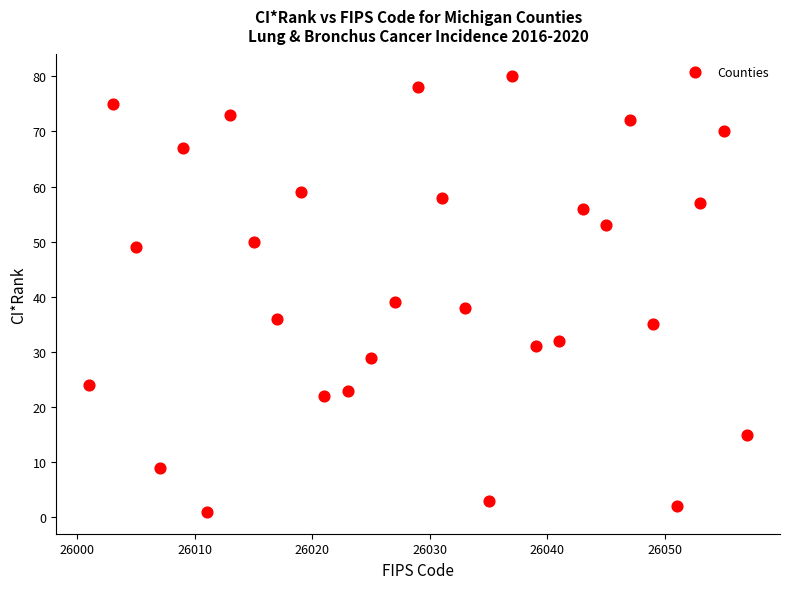

What is the range of X values (max minus min)?

56